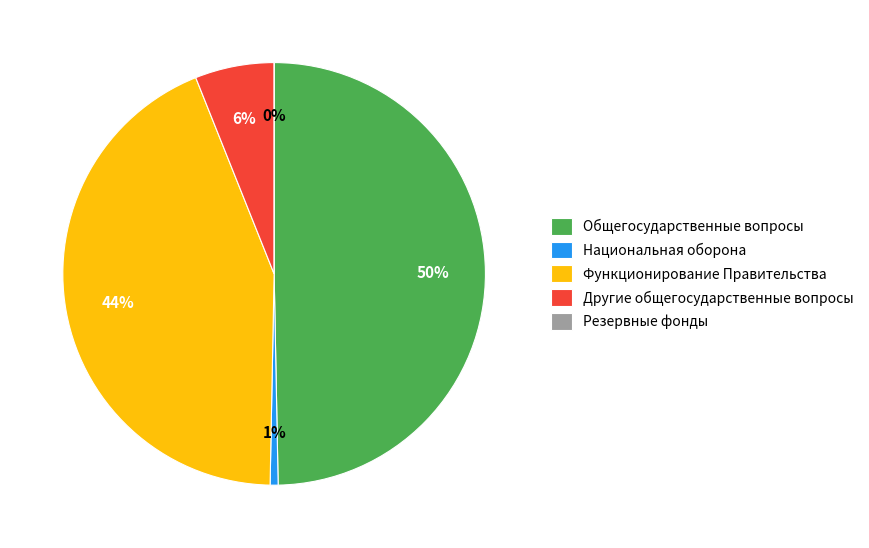

The Другие общегосударственные вопросы slice represents 6% of the pie. True or false?

True